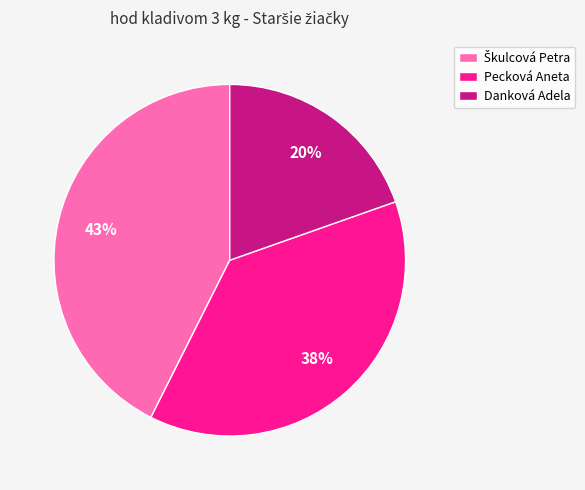

Does Danková Adela represent more than half of the total?

No